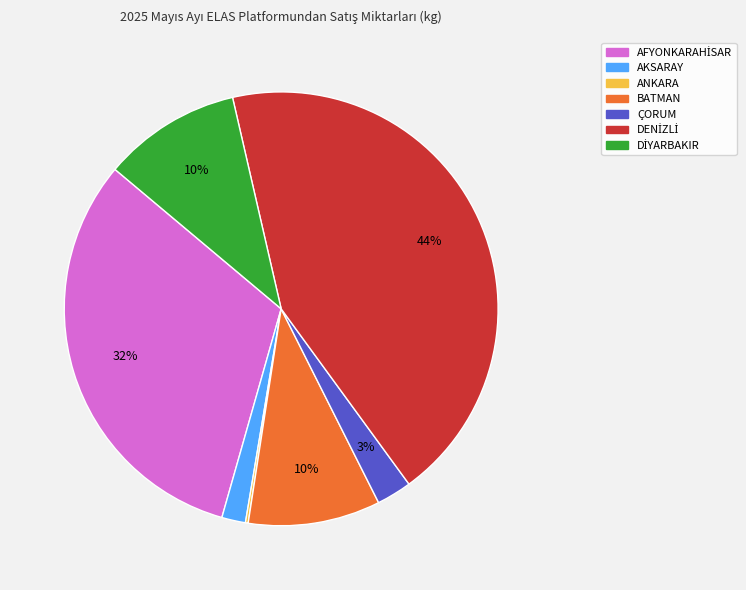

To the nearest percent, what is the average slice percentage?

14%